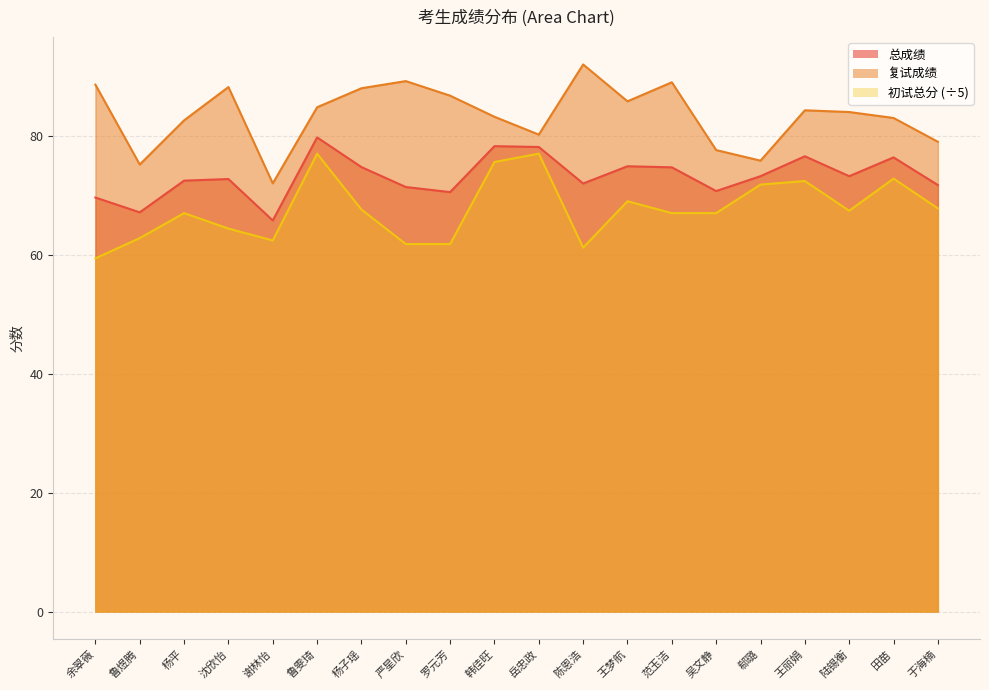

True or false: 总成绩 and 复试成绩 intersect in this chart.

False